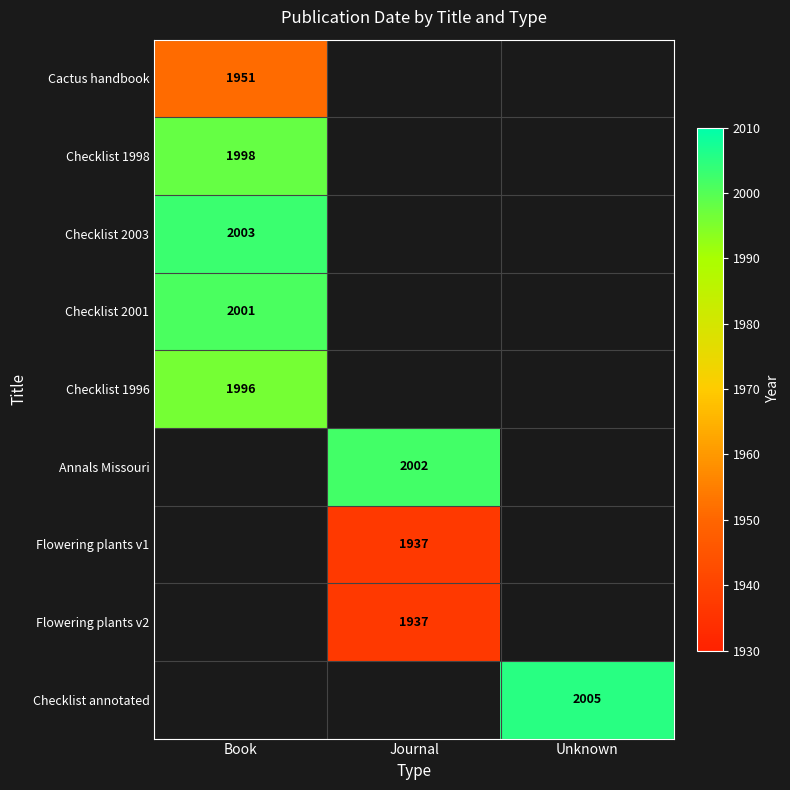

Is it true that Flowering plants v2 equals 1937 at Journal?

True